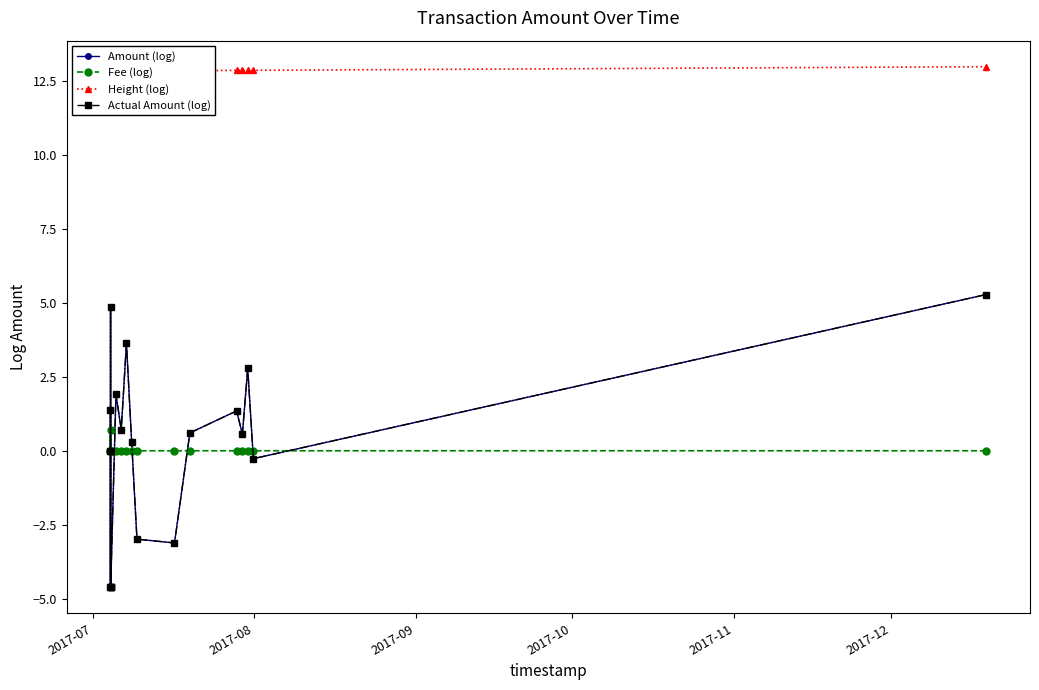

What are all the series names shown in the legend?

Amount (log), Fee (log), Height (log), Actual Amount (log)